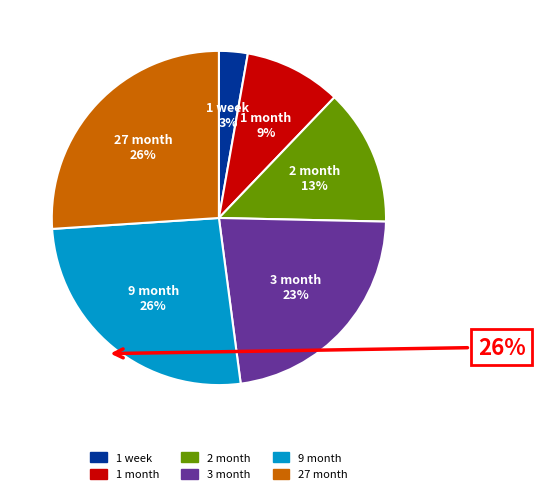

How many slices are in this pie chart?

6